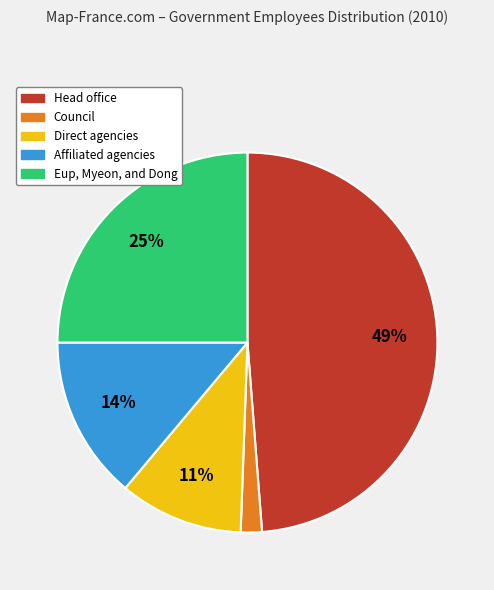

Do Affiliated agencies and Eup, Myeon, and Dong together represent more than half of the pie?

No